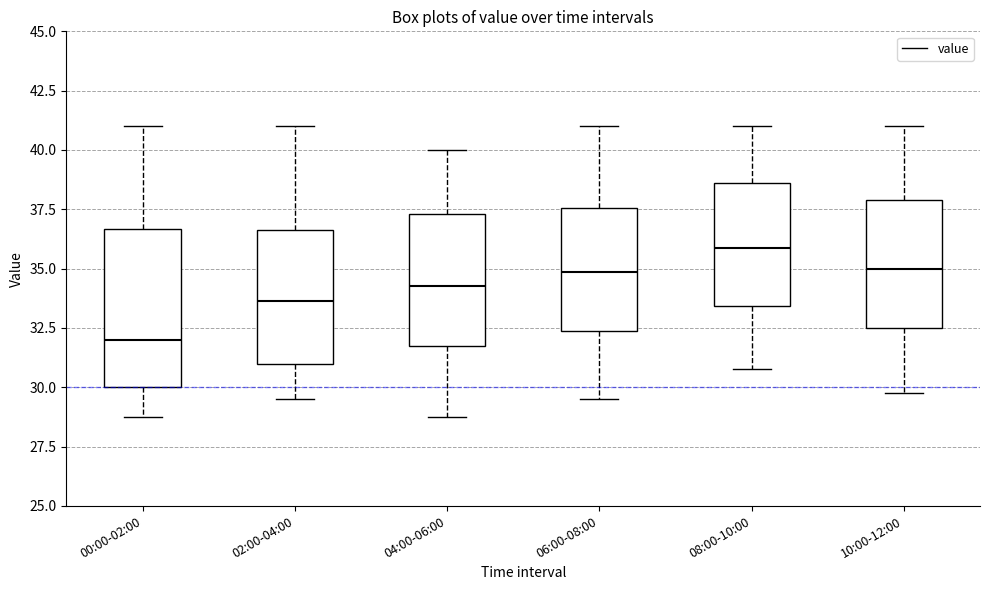

Reading left to right, transcribe this box plot: for each box, give where its median line is, the range the box spans, and where its two whiskers end, as read against the y-axis. The values are not printed on the chart, so give them approximately, as read against the axis.

00:00-02:00: median 32.0, box 30.0 to 36.5, whiskers 29.0 to 41.0
02:00-04:00: median 33.5, box 31.0 to 36.5, whiskers 29.5 to 41.0
04:00-06:00: median 34.5, box 32.0 to 37.5, whiskers 29.0 to 40.0
06:00-08:00: median 35.0, box 32.5 to 37.5, whiskers 29.5 to 41.0
08:00-10:00: median 36.0, box 33.5 to 38.5, whiskers 31.0 to 41.0
10:00-12:00: median 35.0, box 32.5 to 38.0, whiskers 30.0 to 41.0